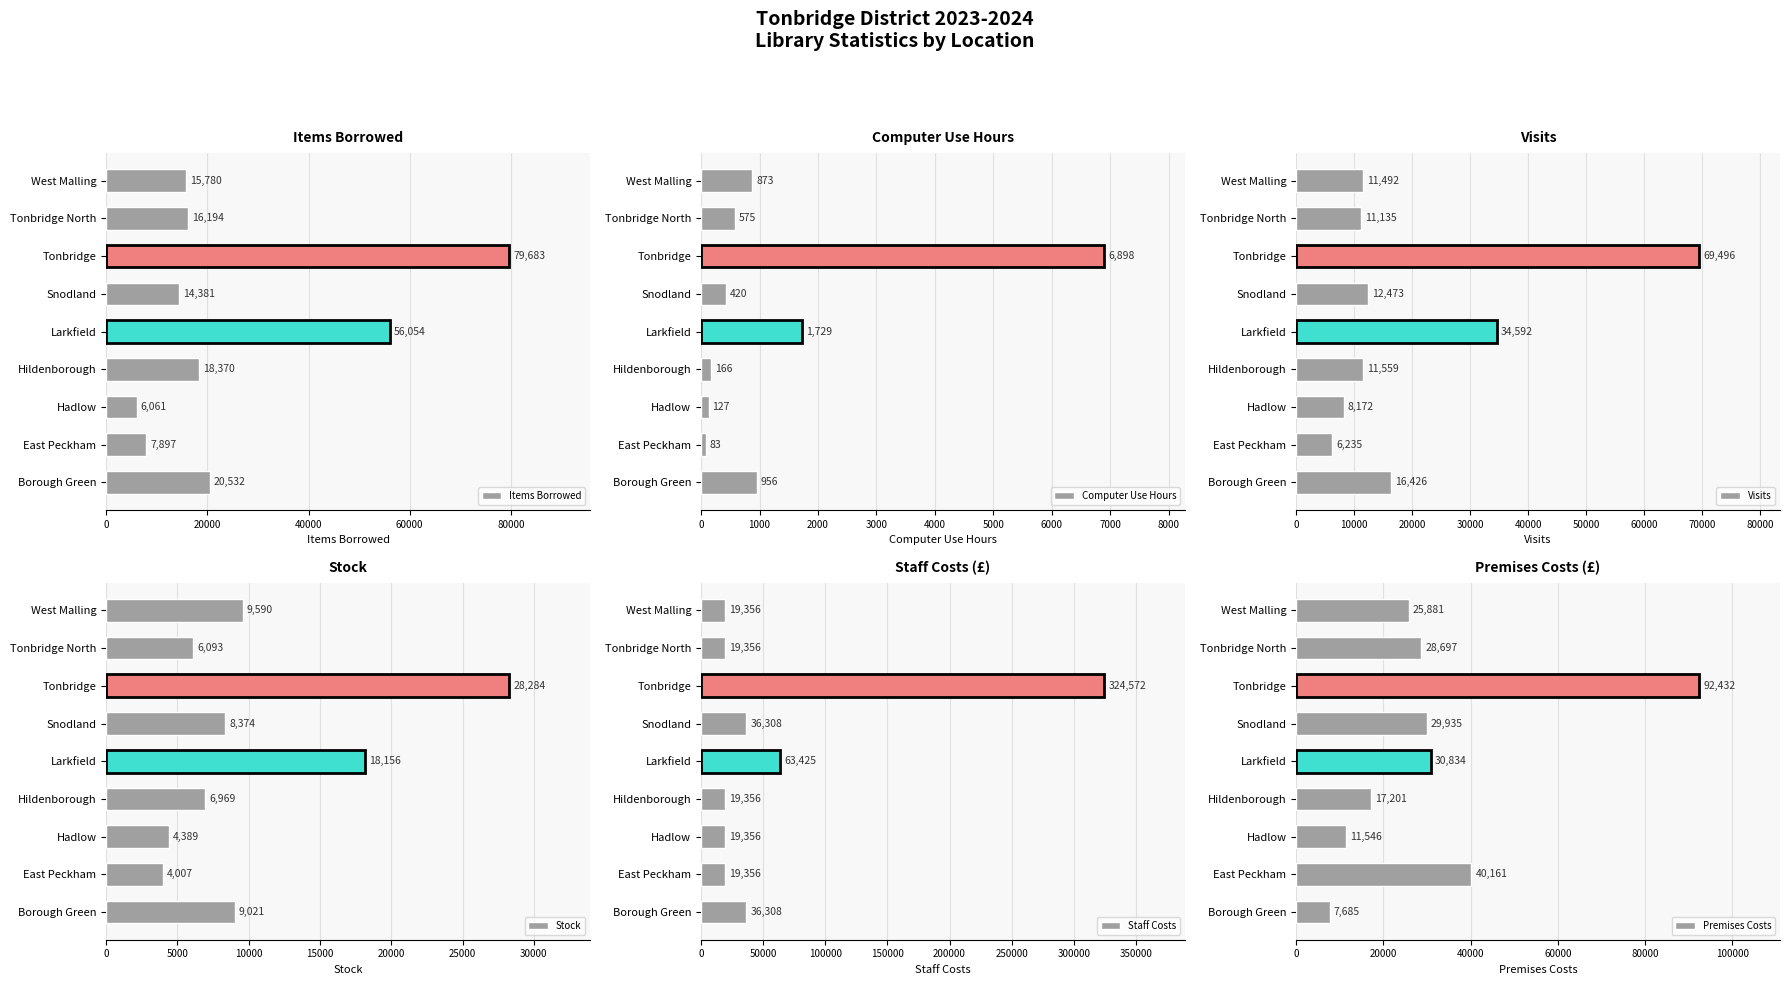

What is the sum of the Items Borrowed values at Snodland and Larkfield?

70435